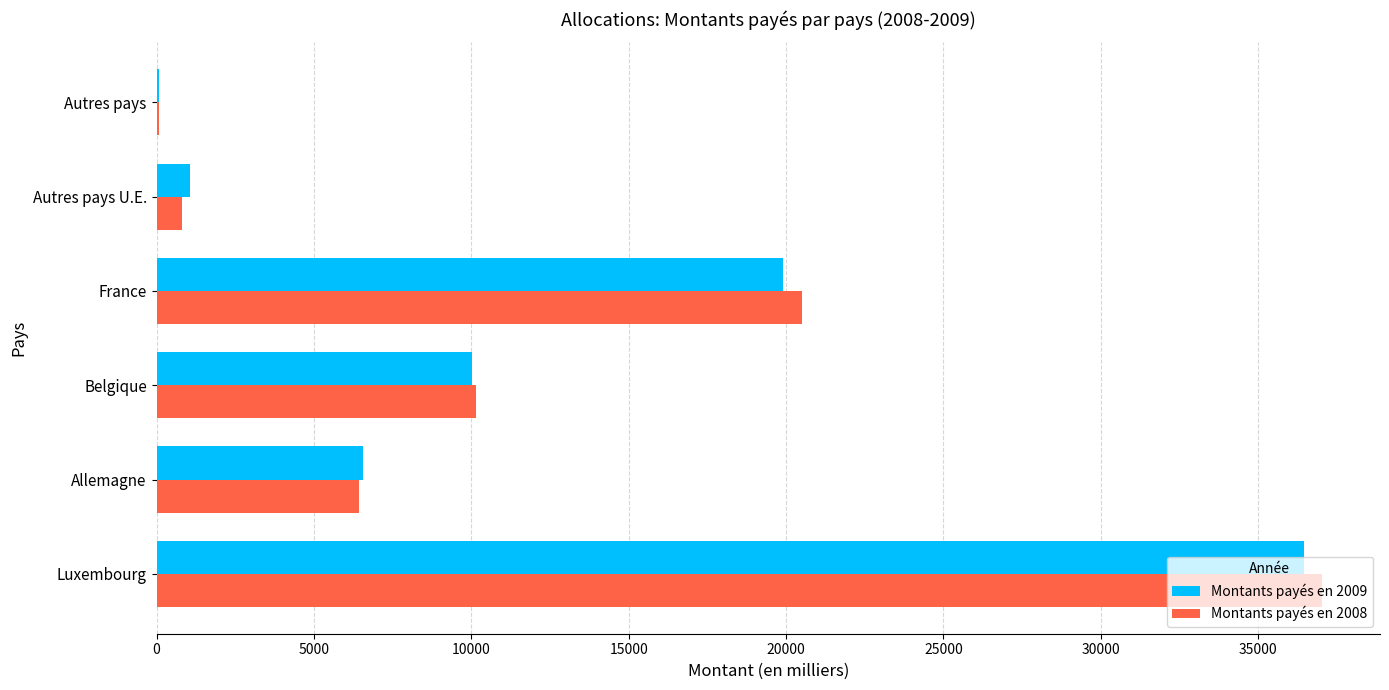

Is it true that Montants payés en 2008 equals 6431.6 at Allemagne?

True